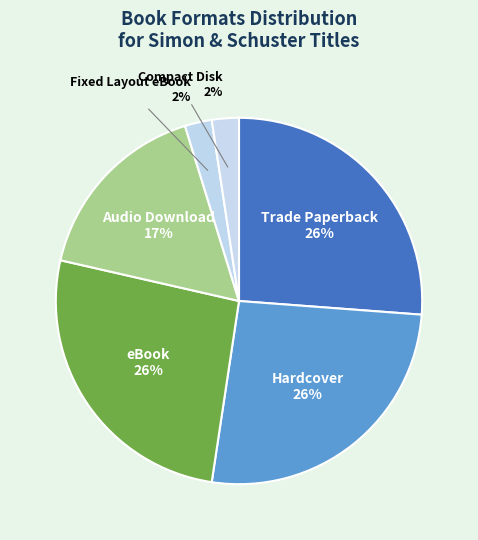

Which has a higher value, Fixed Layout eBook or Trade Paperback?

Trade Paperback